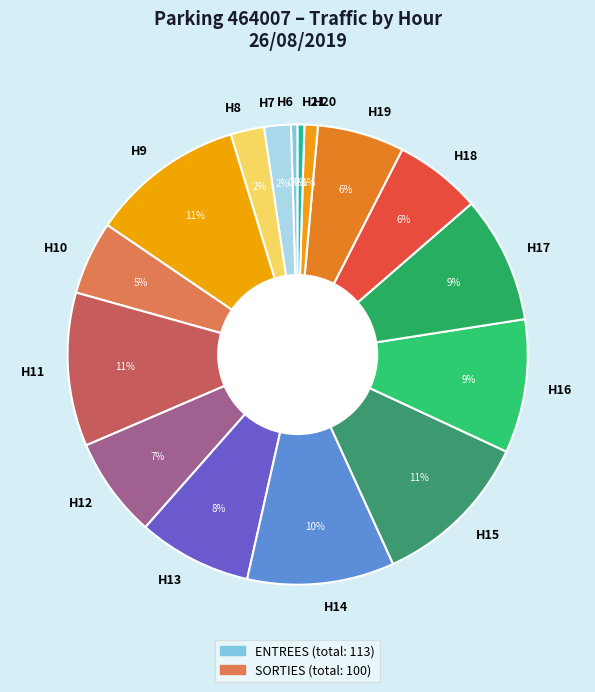

Do H10 and H19 together represent more than half of the pie?

No